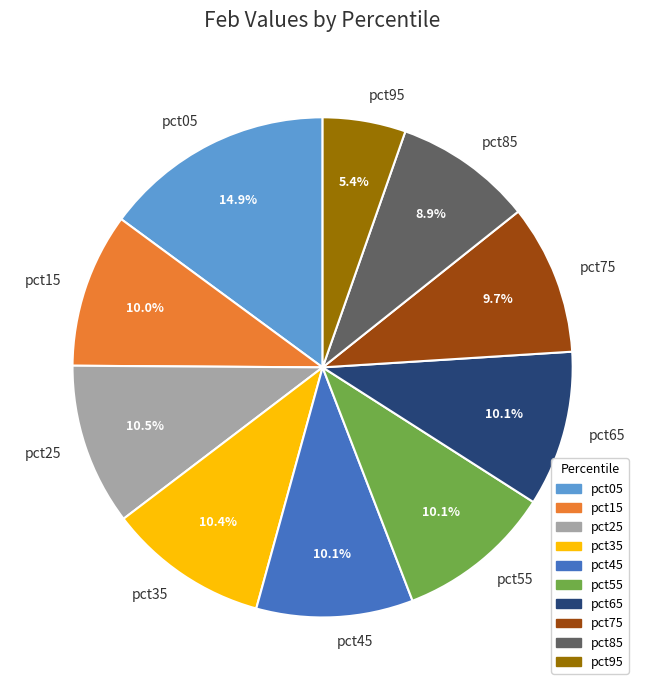

Does pct75 represent more than half of the total?

No